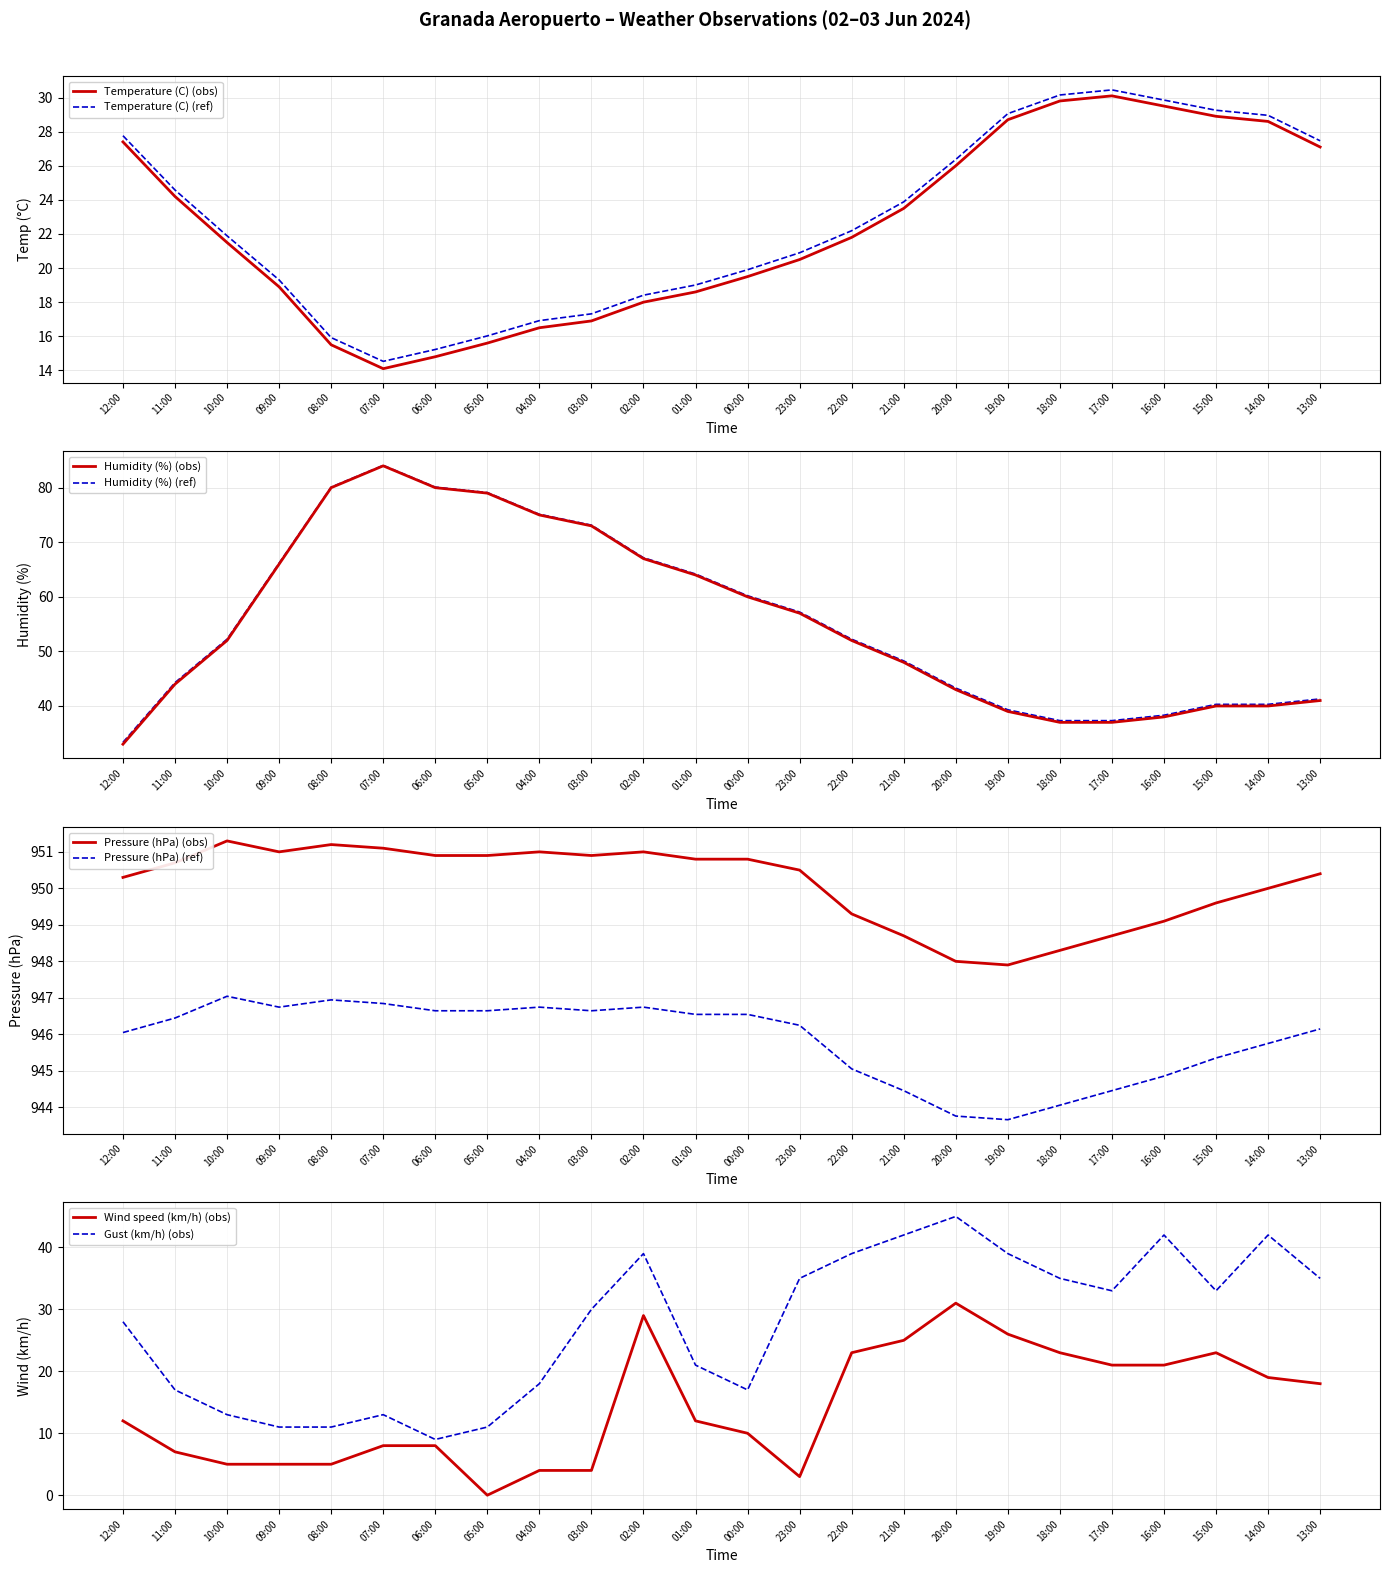

Read the Humidity (%) value at 08:00.

80.0